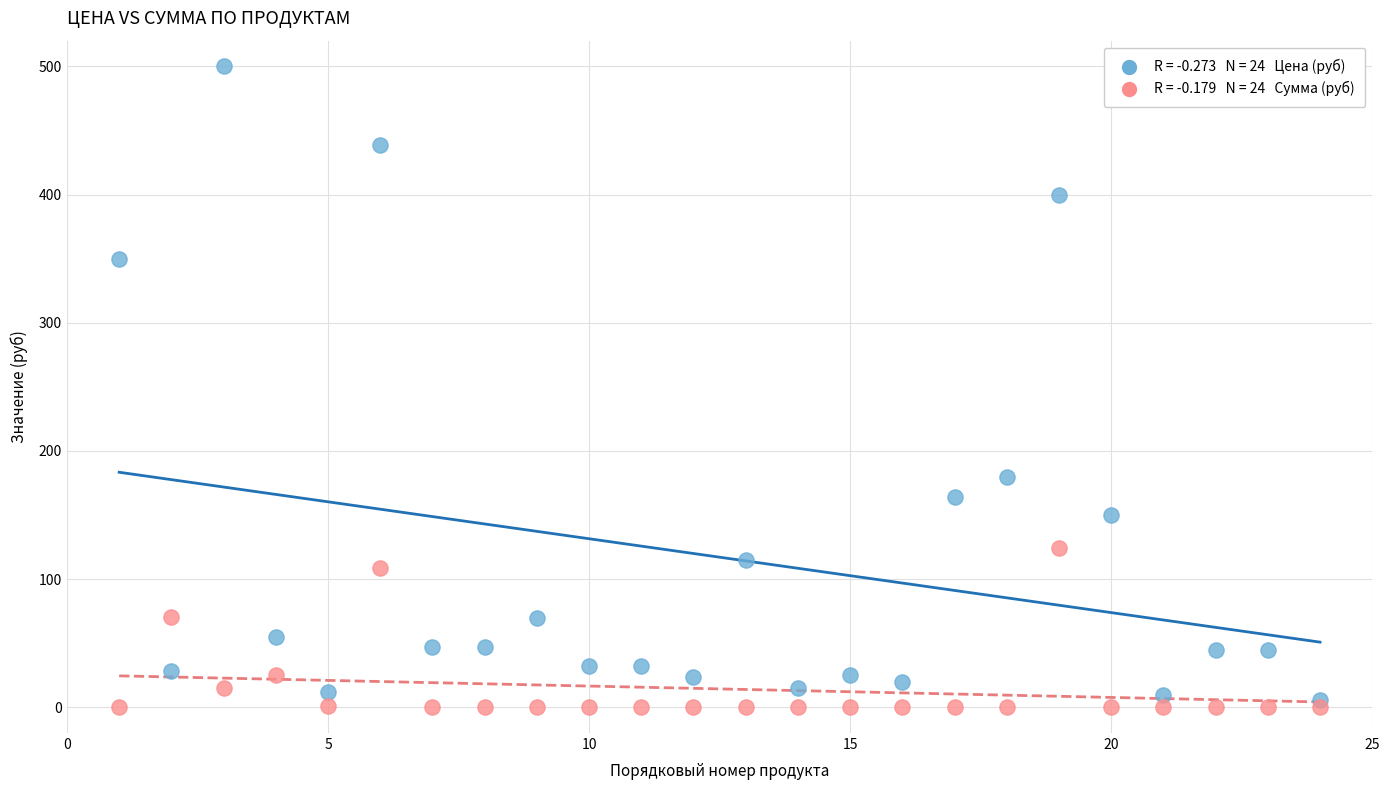

Across all data points, what is the range of Y values (max minus min)?

500.0